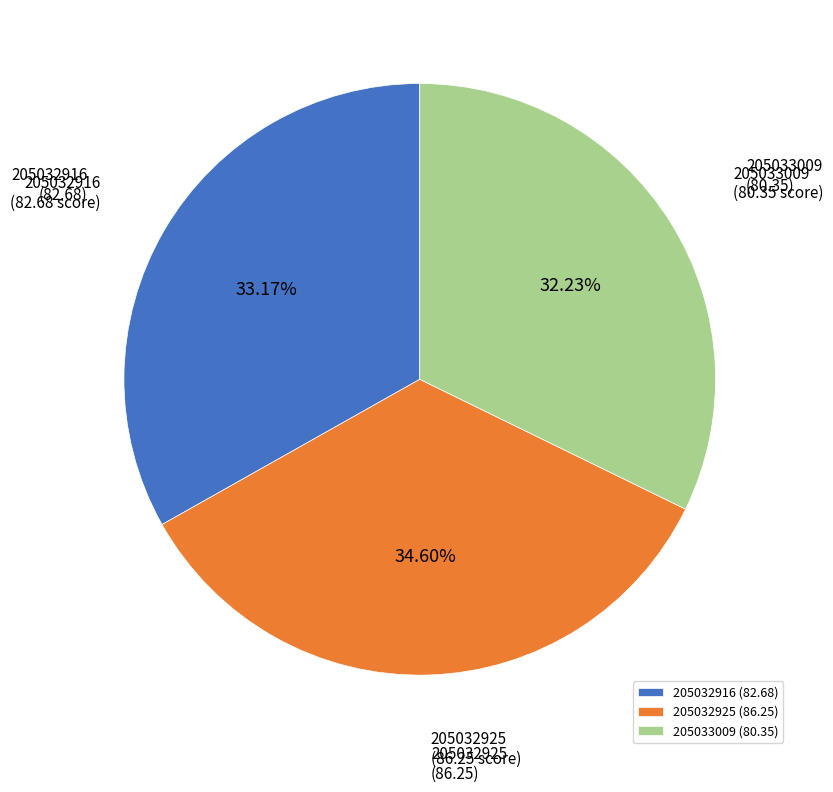

Rank the categories by value from highest to lowest.

205032925, 205032916, 205033009